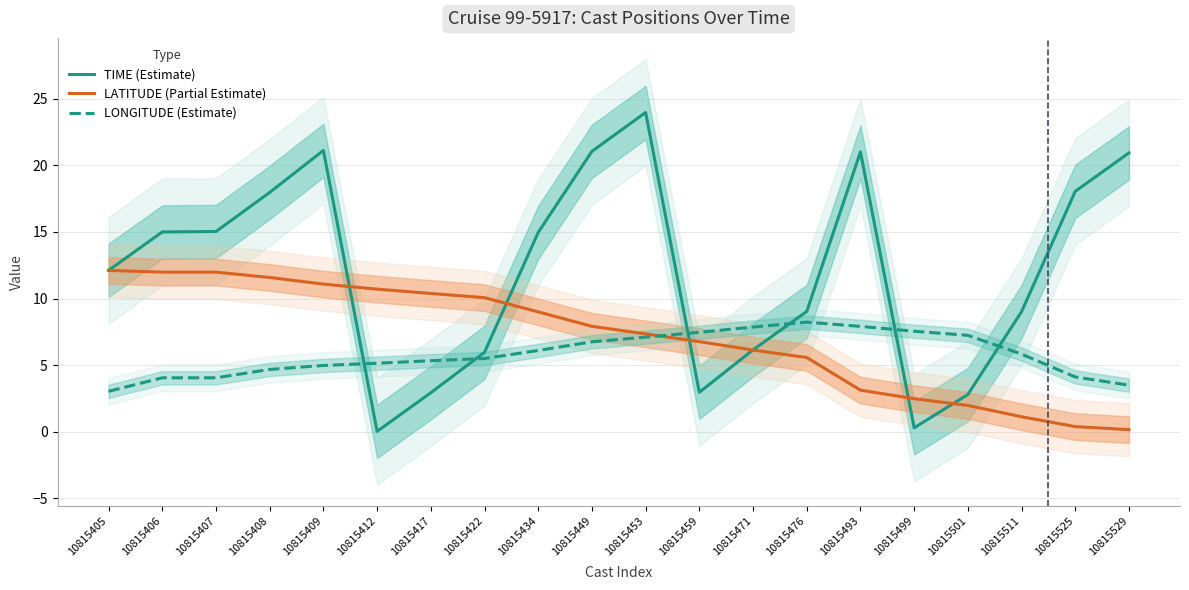

The value of LONGITUDE (Estimate) at 10815434 is 6.1. True or false?

True